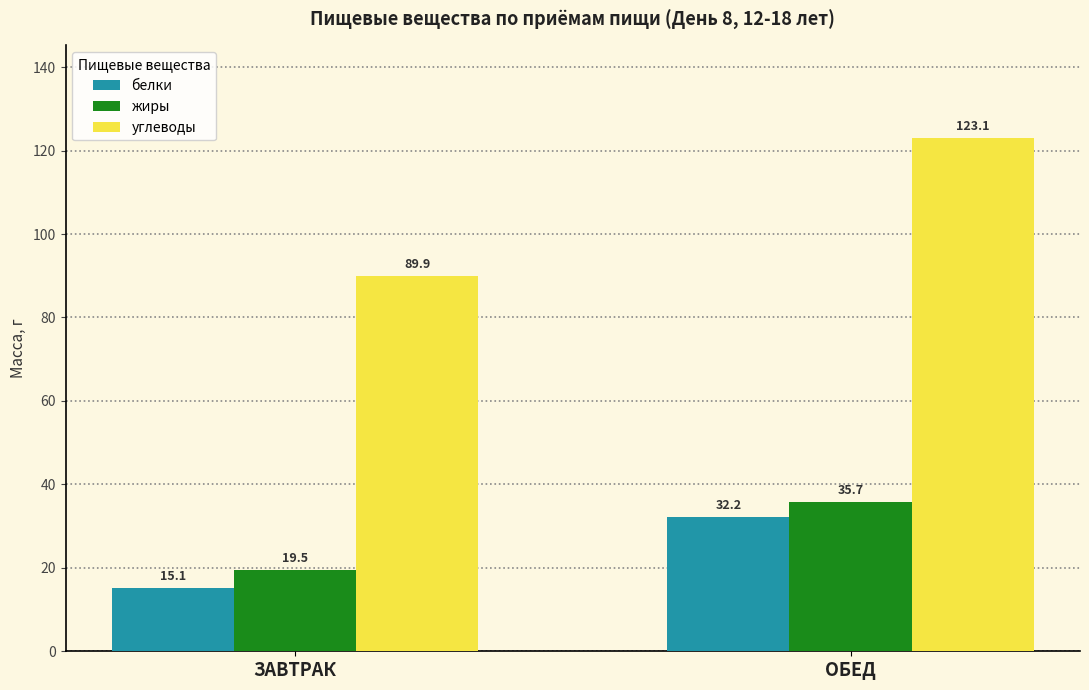

Which series changed the most between ЗАВТРАК and ОБЕД?

углеводы